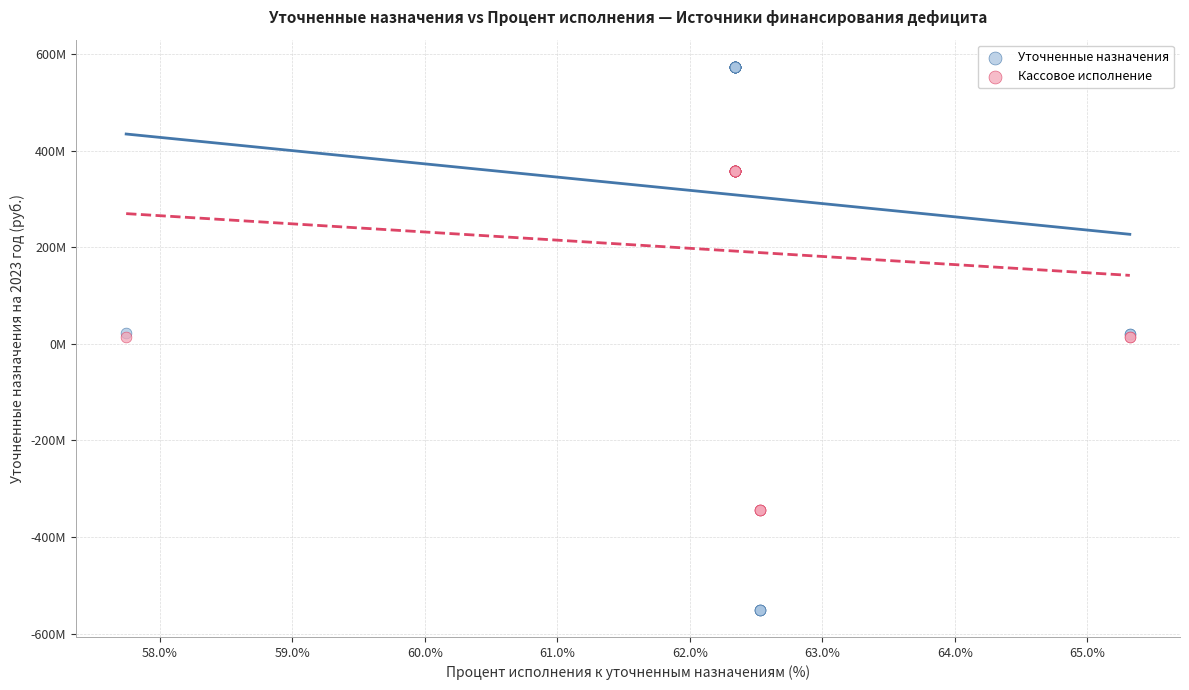

What are all the series names shown in the legend?

Уточненные назначения, Кассовое исполнение